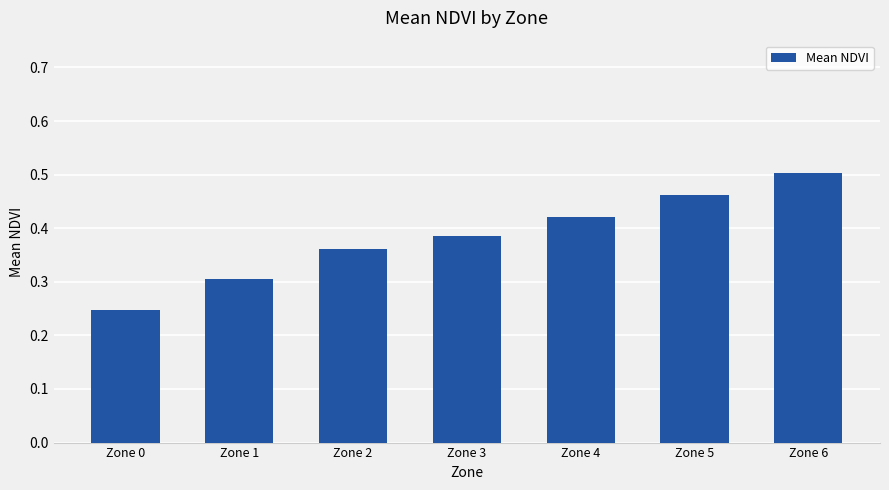

Between Zone 3 and Zone 0, which is larger?

Zone 3